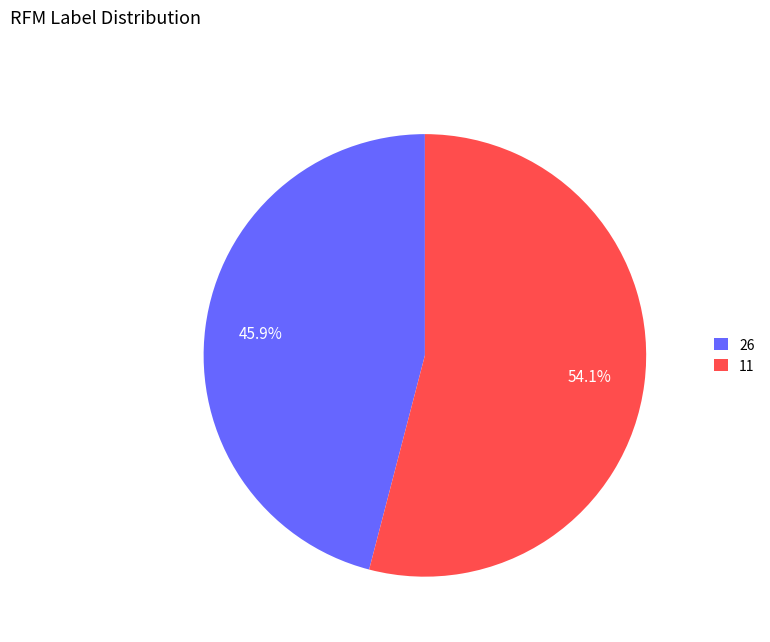

Is it true that 11 is 39% of the pie?

False